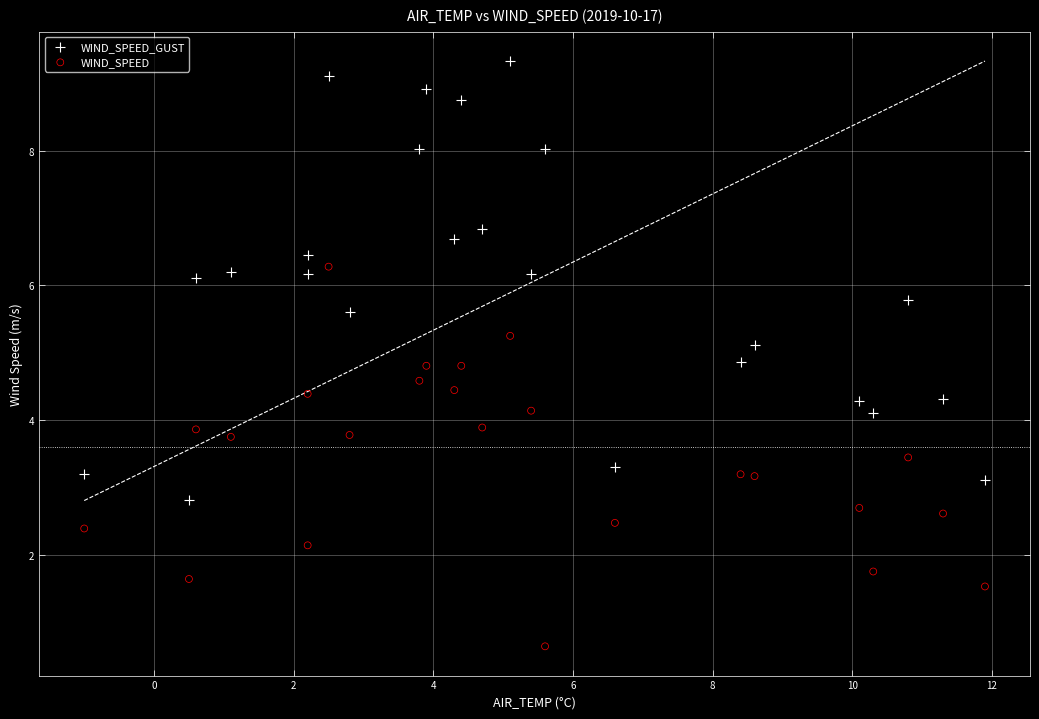

Across all data points, what is the range of Y values (max minus min)?

8.7